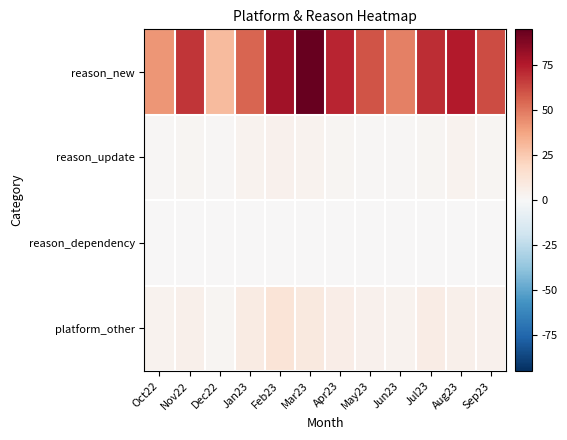

How many distinct data groups are displayed?

4